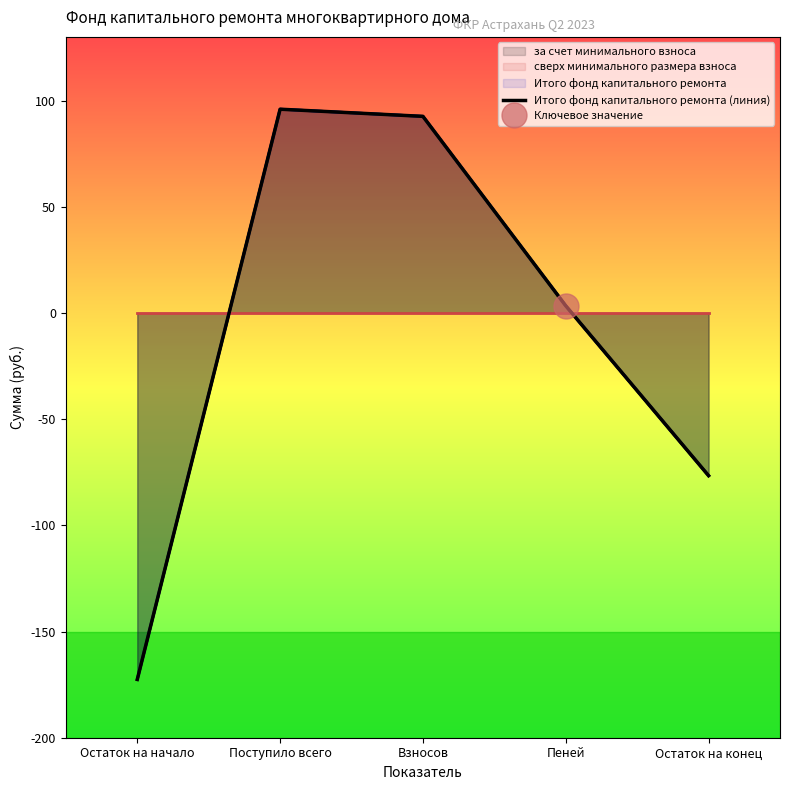

What is the approximate value at Пеней?

3.4